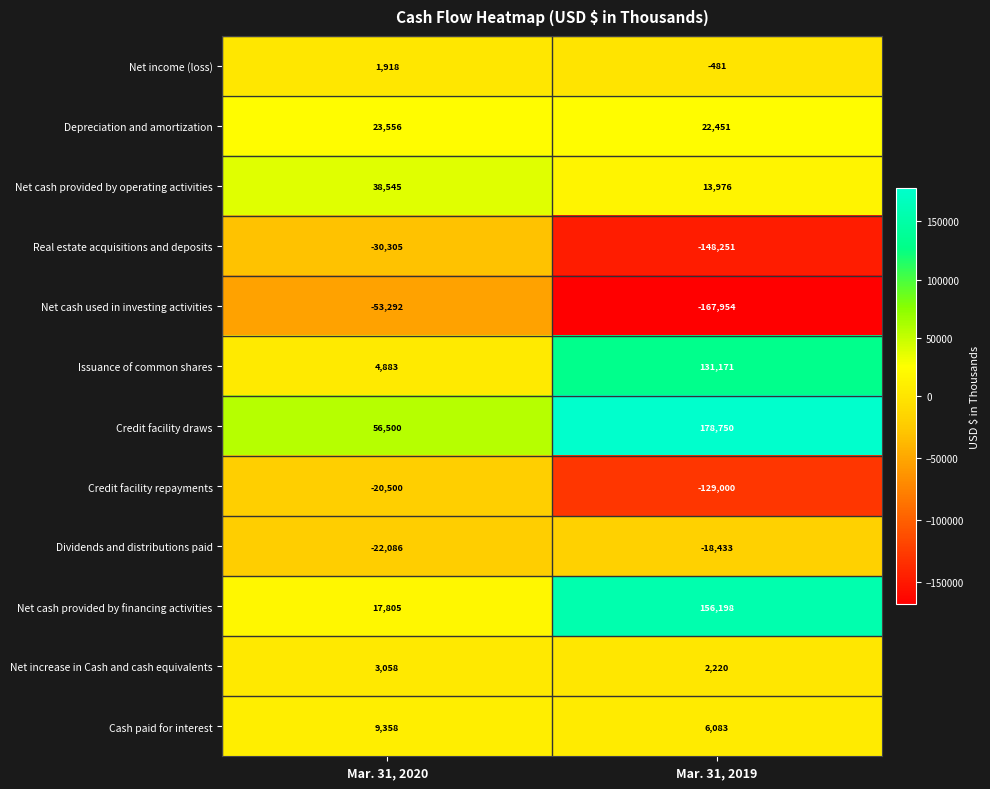

Between Mar. 31, 2020 and Mar. 31, 2019, which series saw the biggest shift?

Net cash provided by financing activities